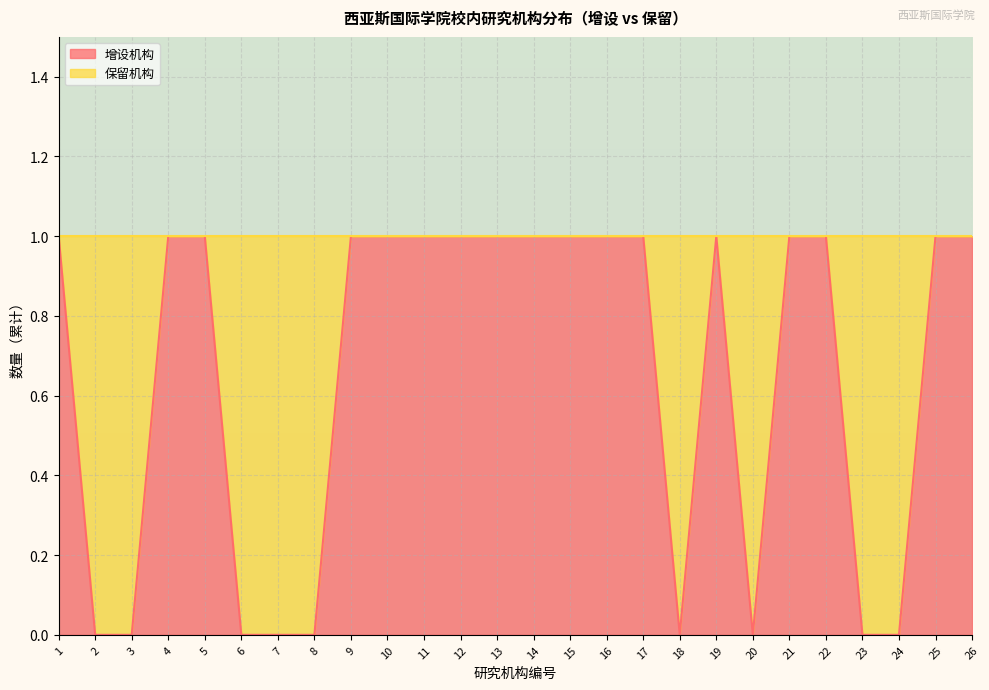

Approximately how many times larger is the value at 19 compared to 21?

1.0